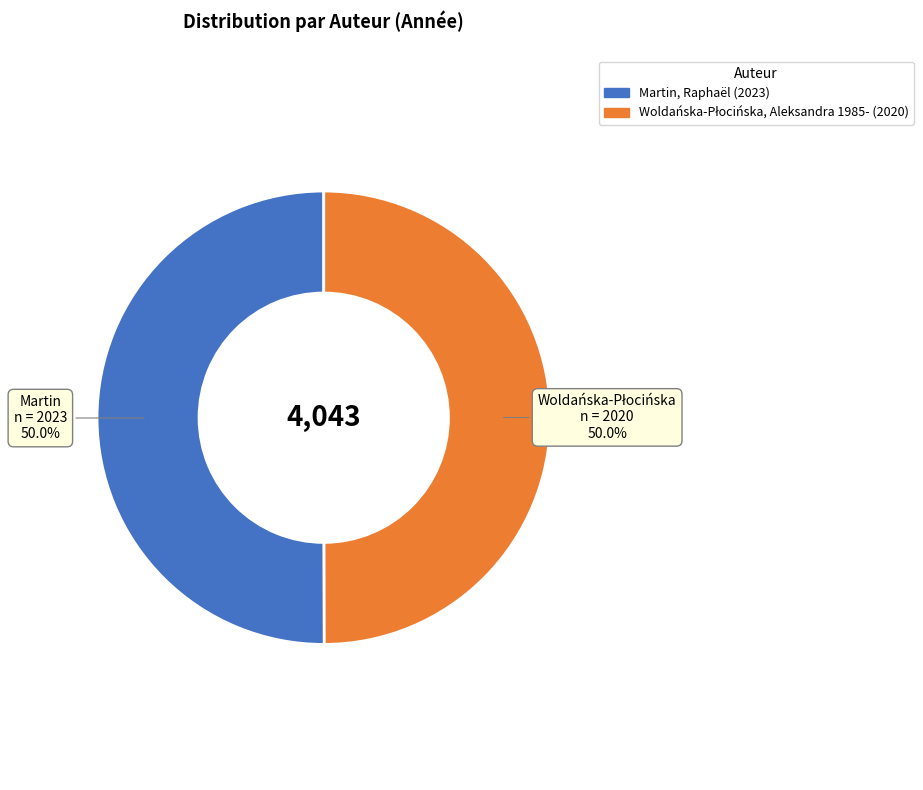

The Woldańska-Płocińska, Aleksandra 1985- slice represents 50% of the pie. True or false?

True